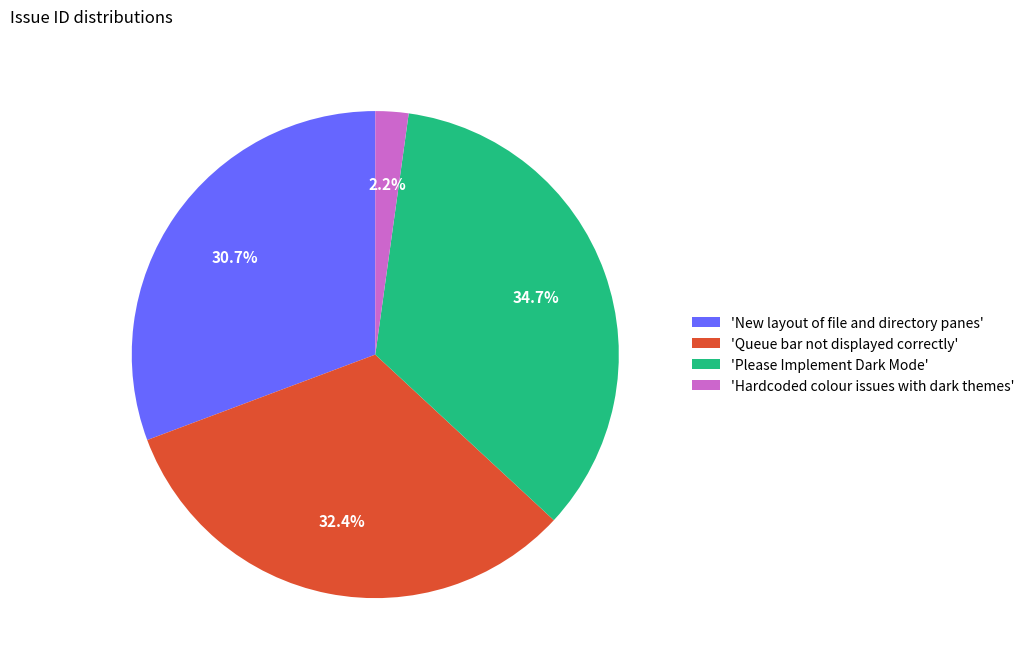

Is 'New layout of file and directory panes' the majority of the pie?

No